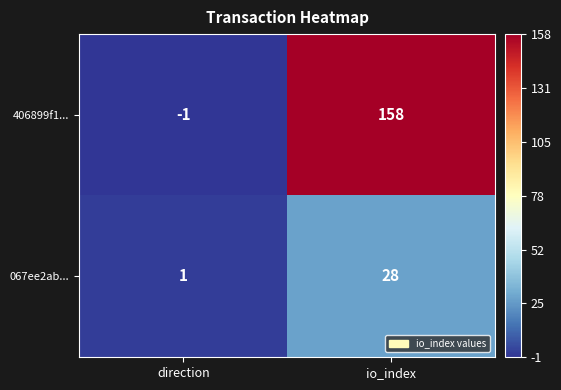

What is the maximum value for 067ee2ab...?

28